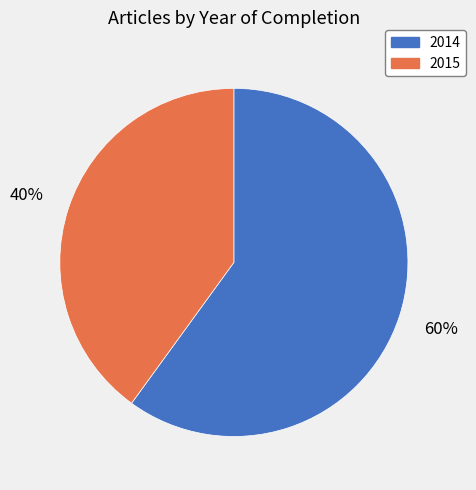

The 2014 slice represents 47% of the pie. True or false?

False